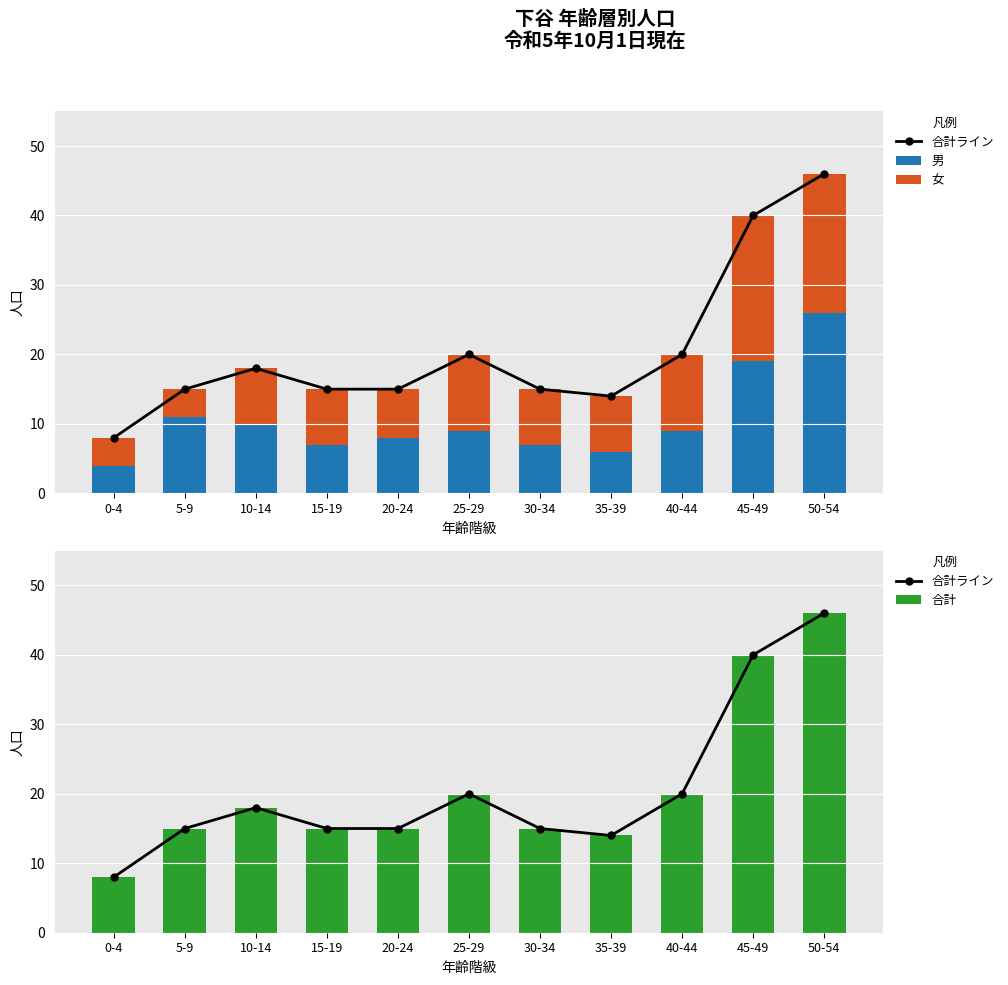

Rank the categories by 合計ライン value from highest to lowest.

50-54, 45-49, 25-29, 40-44, 10-14, 5-9, 15-19, 20-24, 30-34, 35-39, 0-4